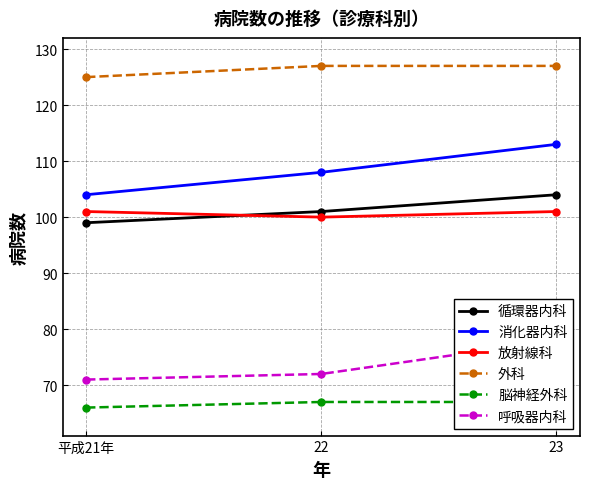

List the series in order of their peak value, highest first.

外科, 消化器内科, 循環器内科, 放射線科, 呼吸器内科, 脳神経外科